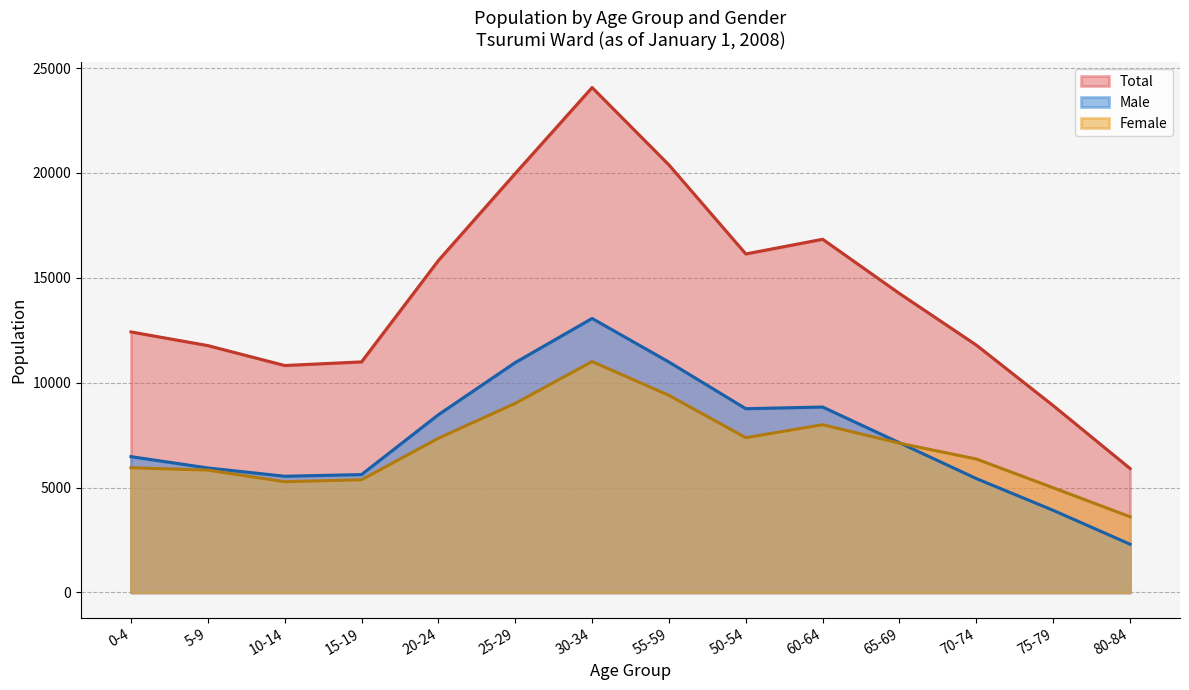

At how many categories does at least one series exceed 8682?

13